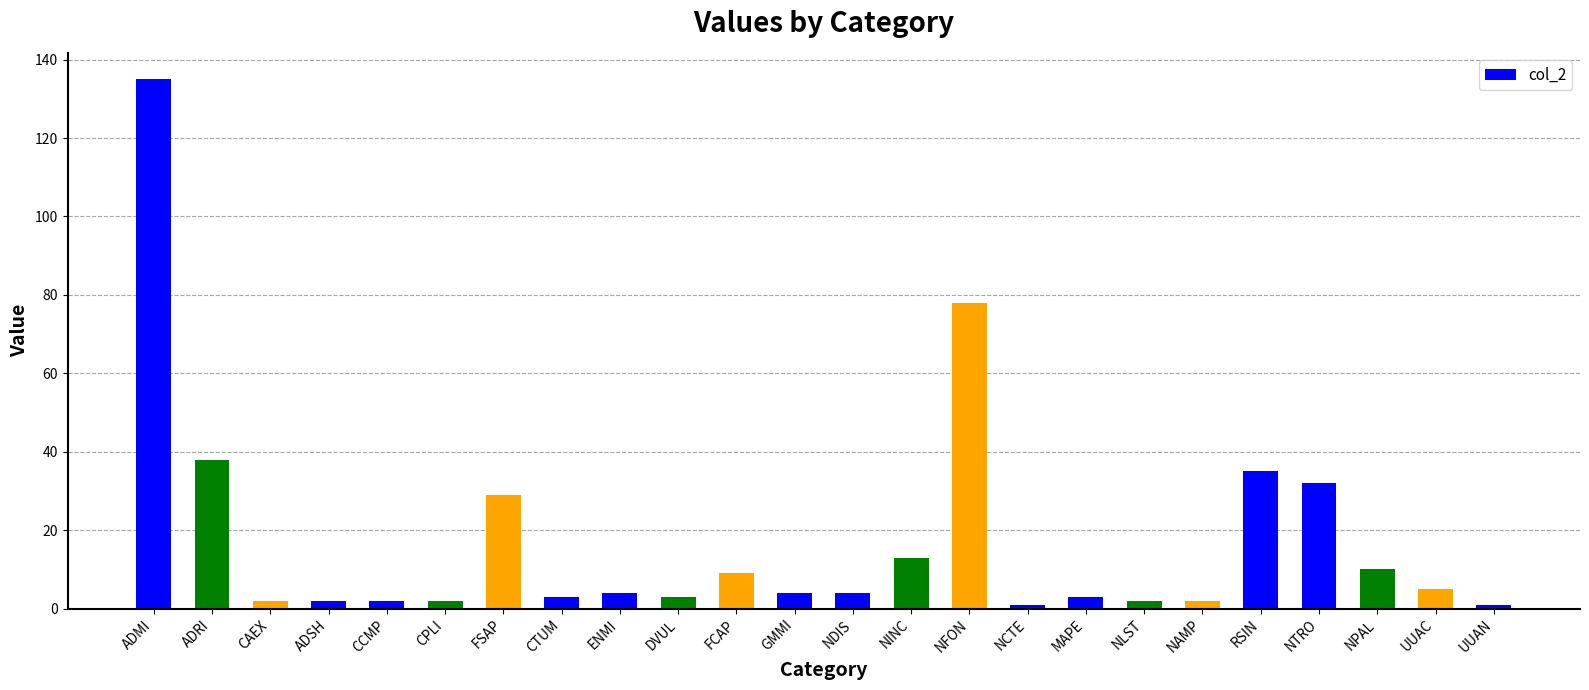

Does the chart contain any negative values?

No